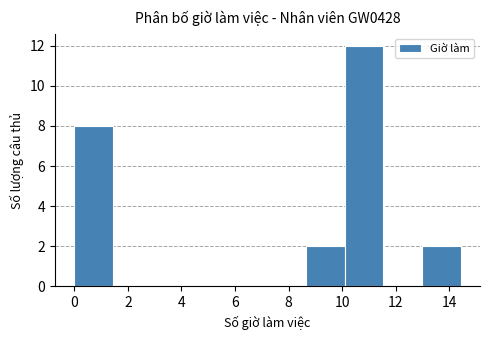

Reading left to right, list every bar in this chart as the range it spans on the x-axis followed by its height. Neither the bar edges nor the heights are printed on the chart, so give them approximately, as read against the axes.

0.0 to 1.4: 8
1.4 to 2.8: 0
2.8 to 4.4: 0
4.4 to 5.8: 0
5.8 to 7.2: 0
7.2 to 8.6: 0
8.6 to 10.2: 2
10.2 to 11.6: 12
11.6 to 13.0: 0
13.0 to 14.4: 2